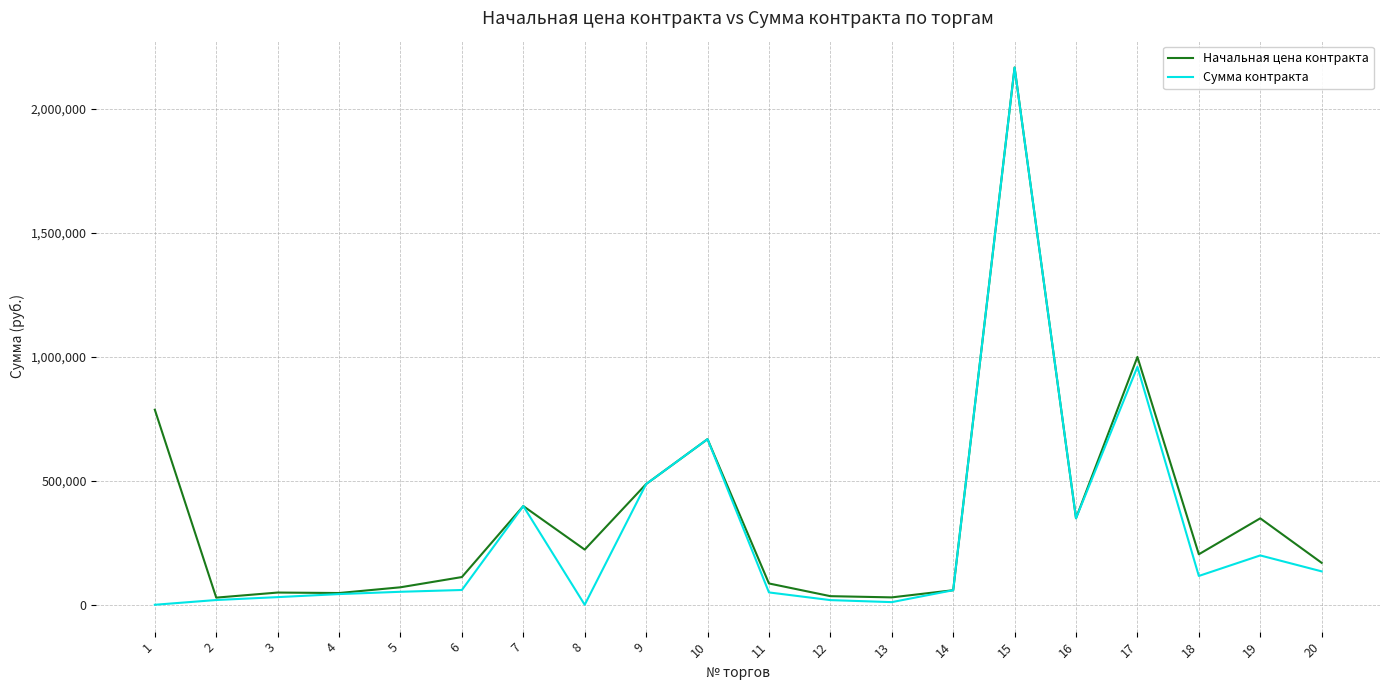

Where does the Начальная цена контракта series first go above 203596?

1